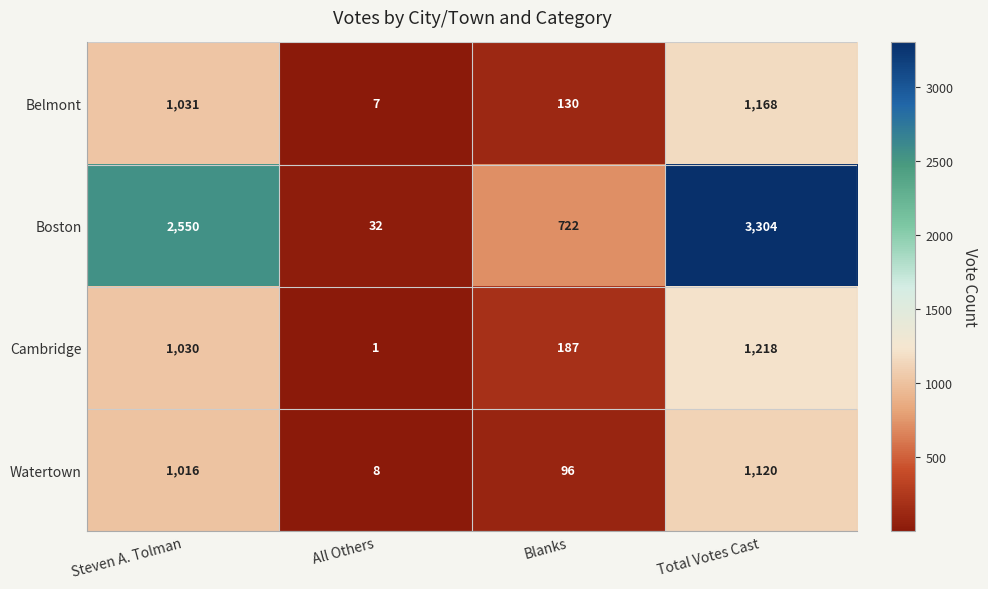

Which series has the widest spread of values?

Boston